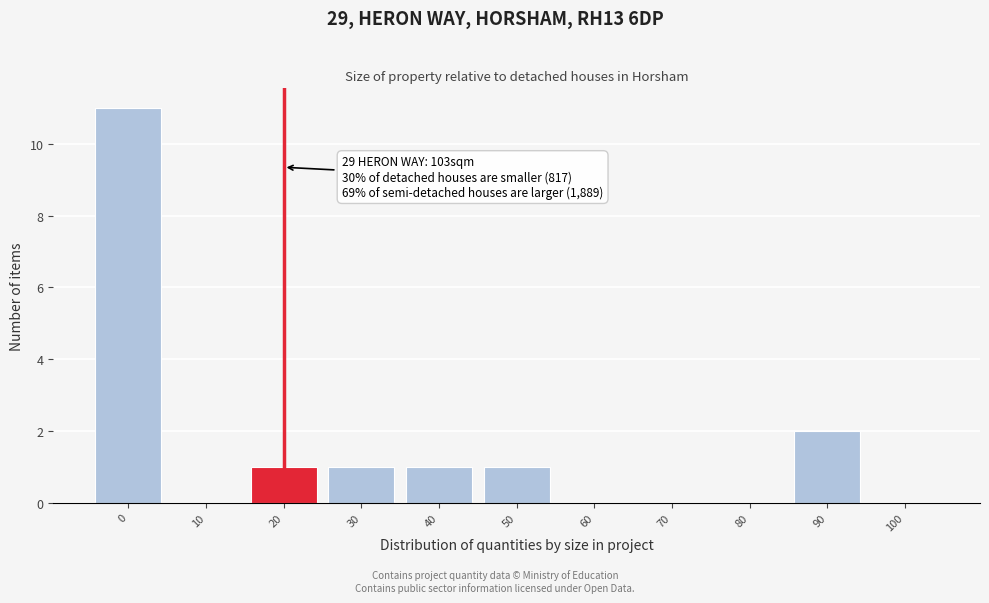

Reading right to left, what are all the values shown in this chart?

100=0	90=2	80=0	70=0	60=0	50=1	40=1	30=1	20=1	10=0	0=11